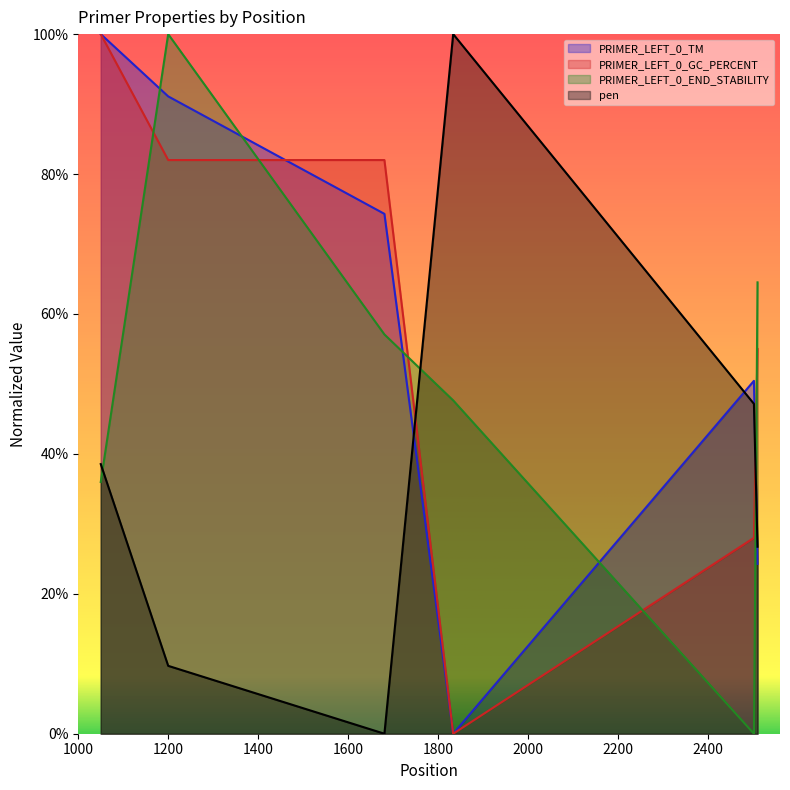

At how many categories does at least one series exceed 15?

6